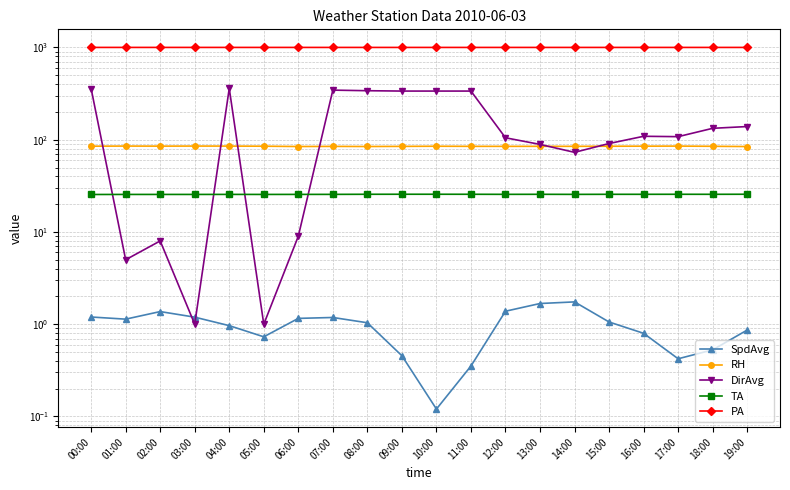

The SpdAvg series shows 1.2 at 00:00. True or false?

True